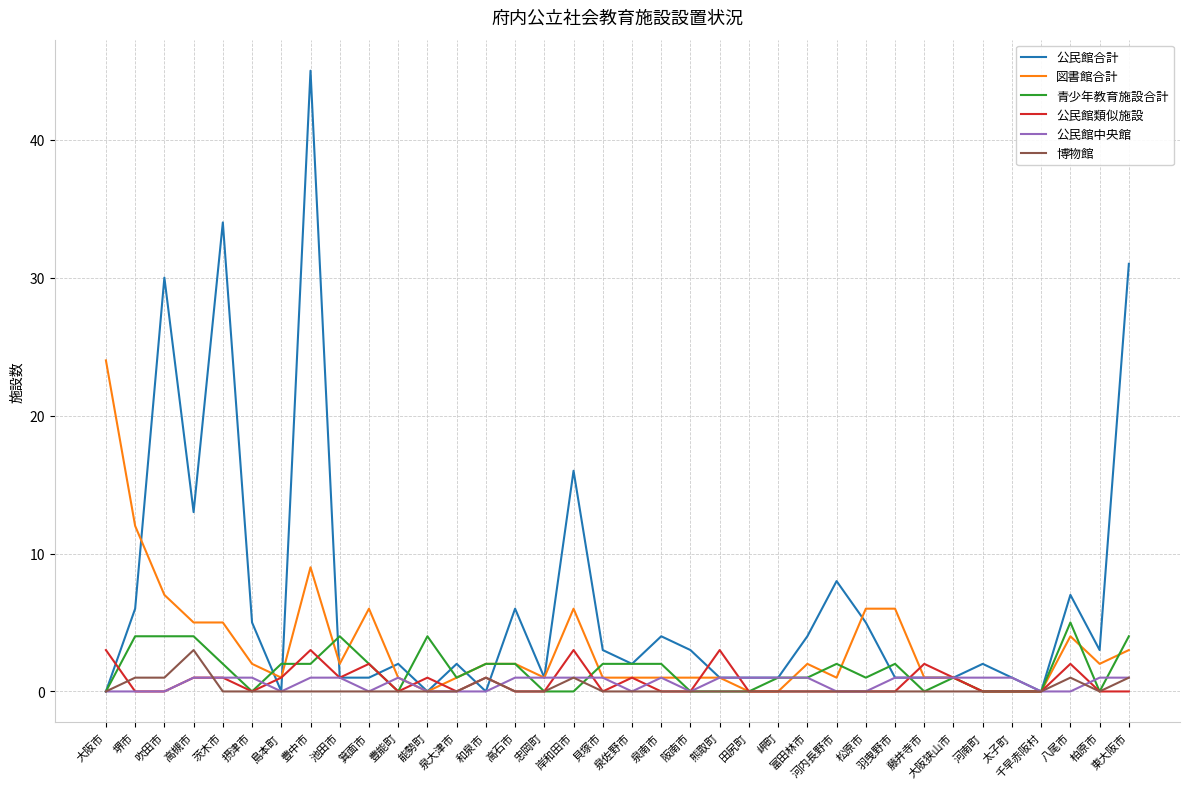

After their last crossing, which series has the higher values: 青少年教育施設合計 or 図書館合計?

青少年教育施設合計